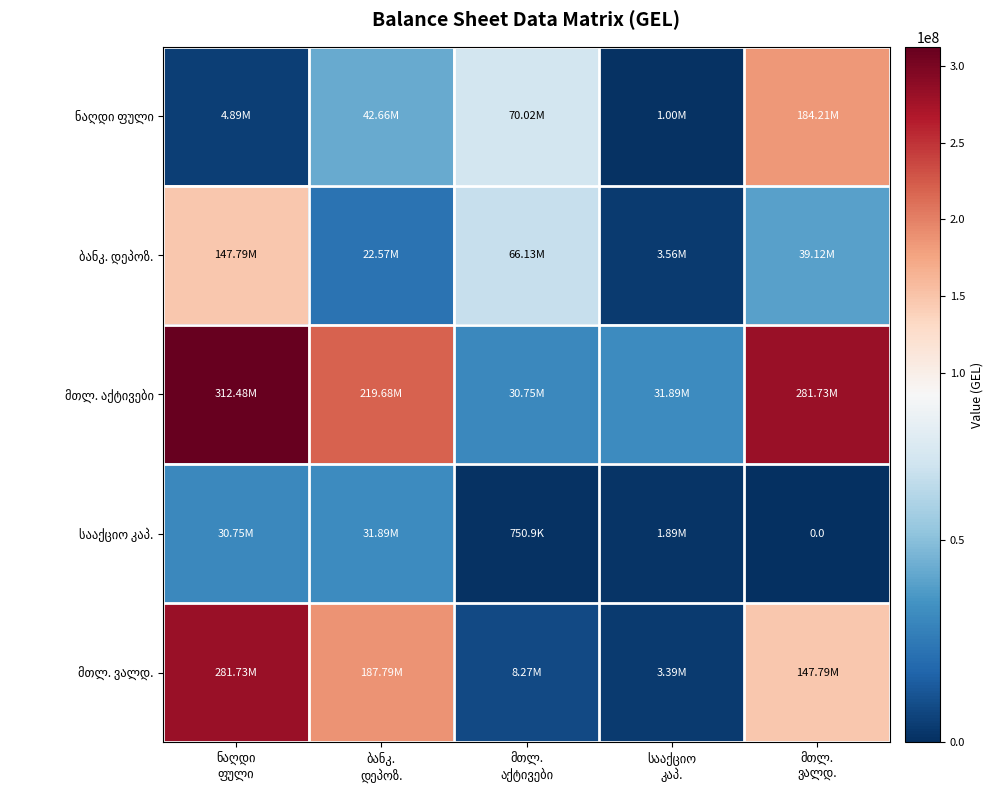

Which has a higher value, მთლ.
აქტივები or ბანკ.
დეპოზ.?

მთლ.
აქტივები